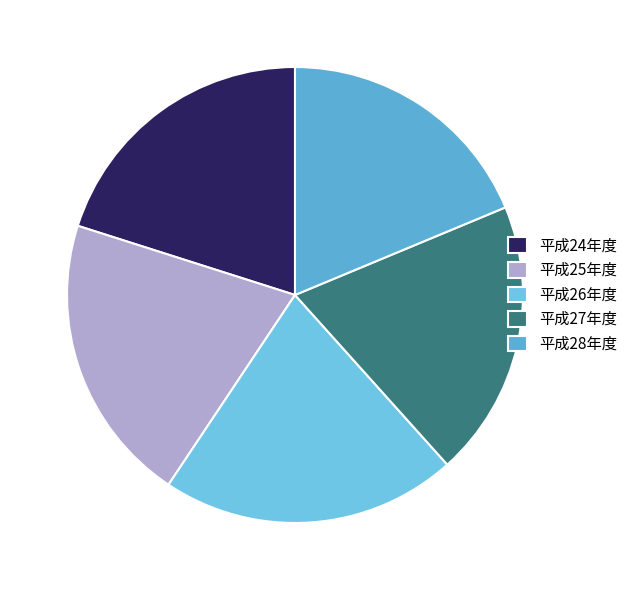

Is 平成27年度 the majority of the pie?

No